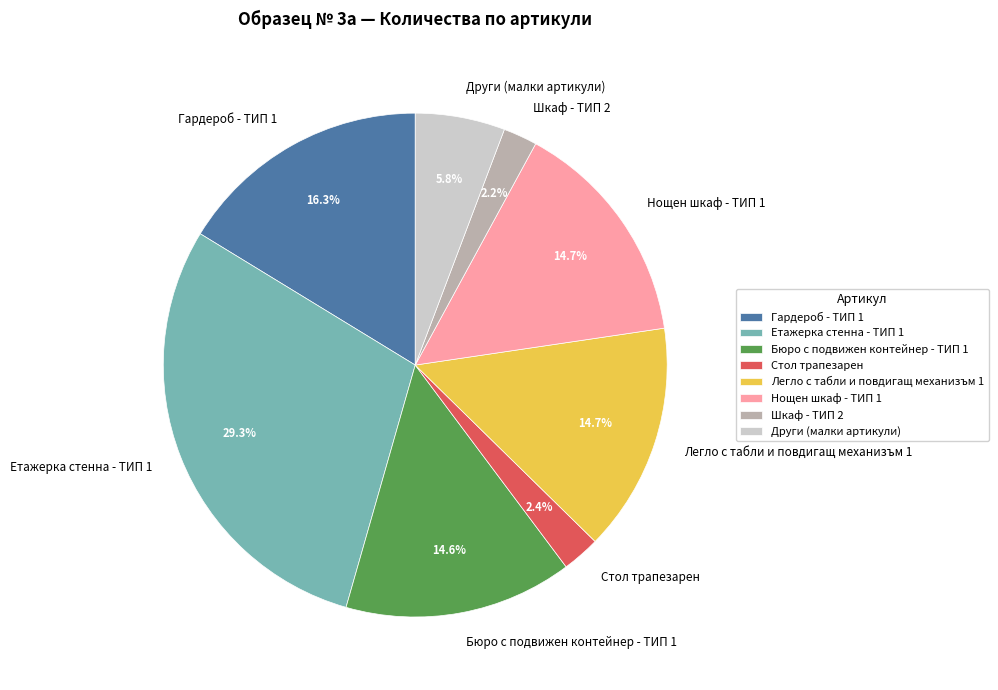

How much of the chart is everything except Етажерка стенна - ТИП 1?

70.7%